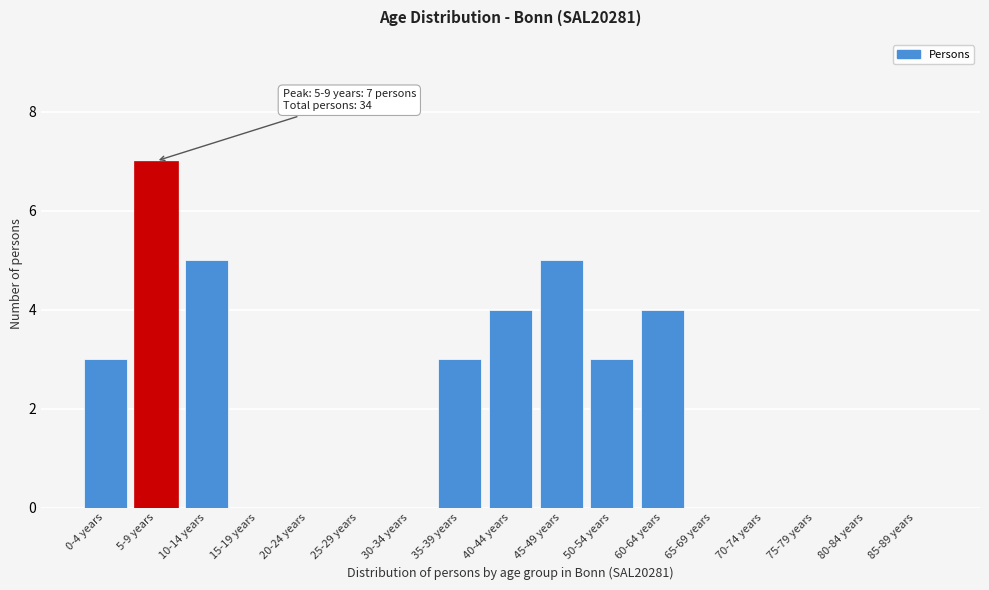

Reading right to left, extract all data points from this chart.

85-89 years=0	80-84 years=0	75-79 years=0	70-74 years=0	65-69 years=0	60-64 years=4	50-54 years=3	45-49 years=5	40-44 years=4	35-39 years=3	30-34 years=0	25-29 years=0	20-24 years=0	15-19 years=0	10-14 years=5	5-9 years=7	0-4 years=3